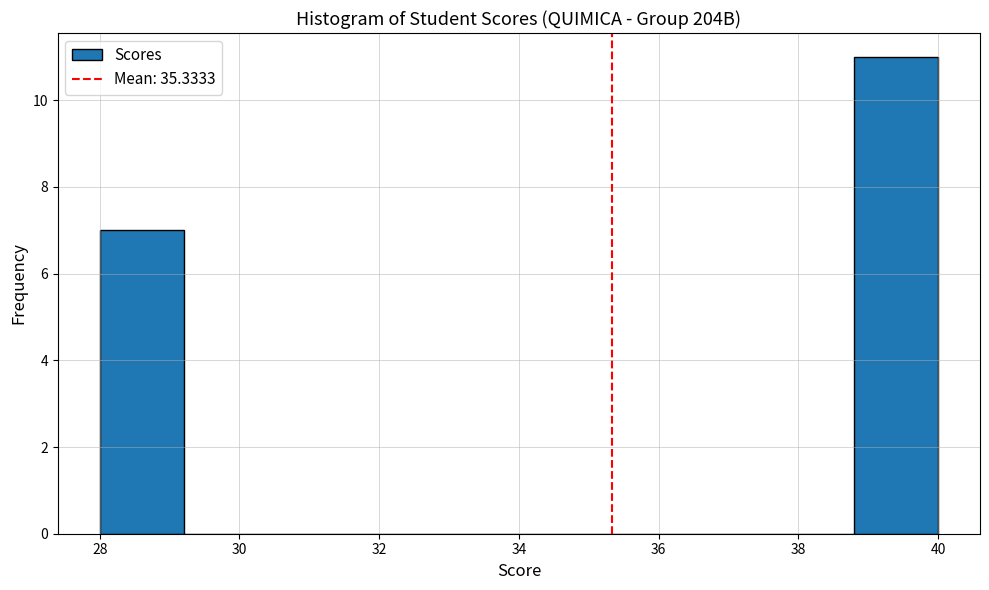

How tall is the bar that spans 38.8 to 40.0 on the x-axis? The values are not printed on the chart, so give them approximately, as read against the axis.

11